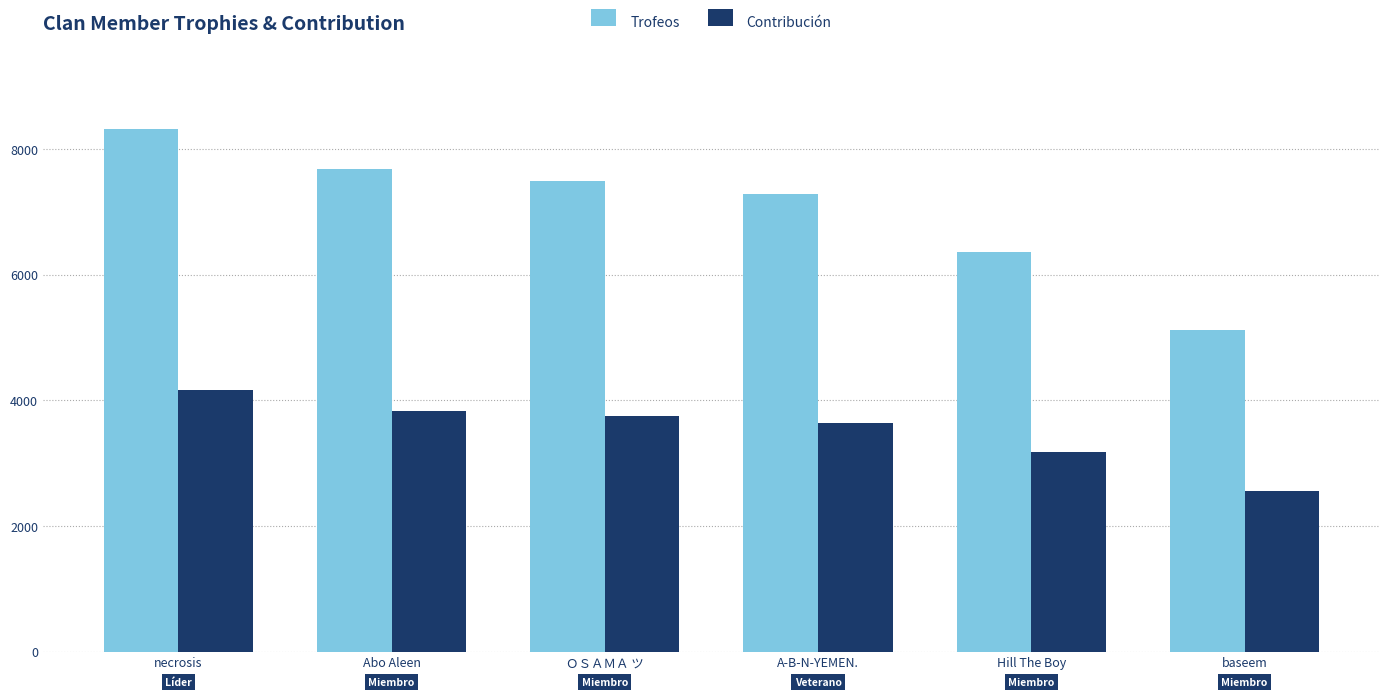

Rank the categories by Trofeos value from lowest to highest.

baseem, Hill The Boy, A-B-N-YEMEN., ＯＳＡＭＡ ツ, Abo Aleen, necrosis